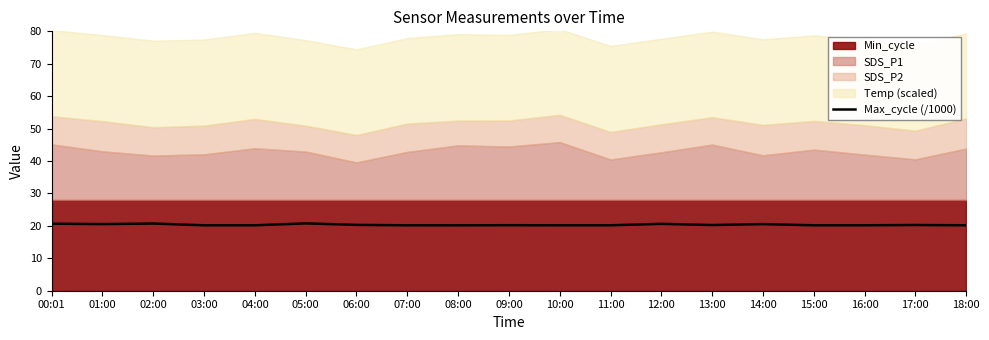

What is the value of the 3rd point from the left?

20.7